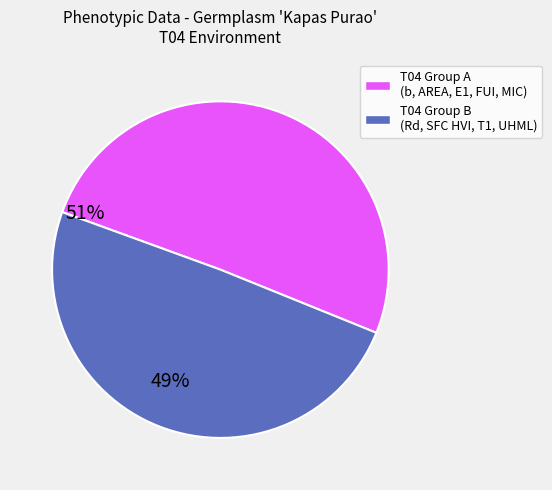

Is there any slice that represents more than half of the pie?

Yes